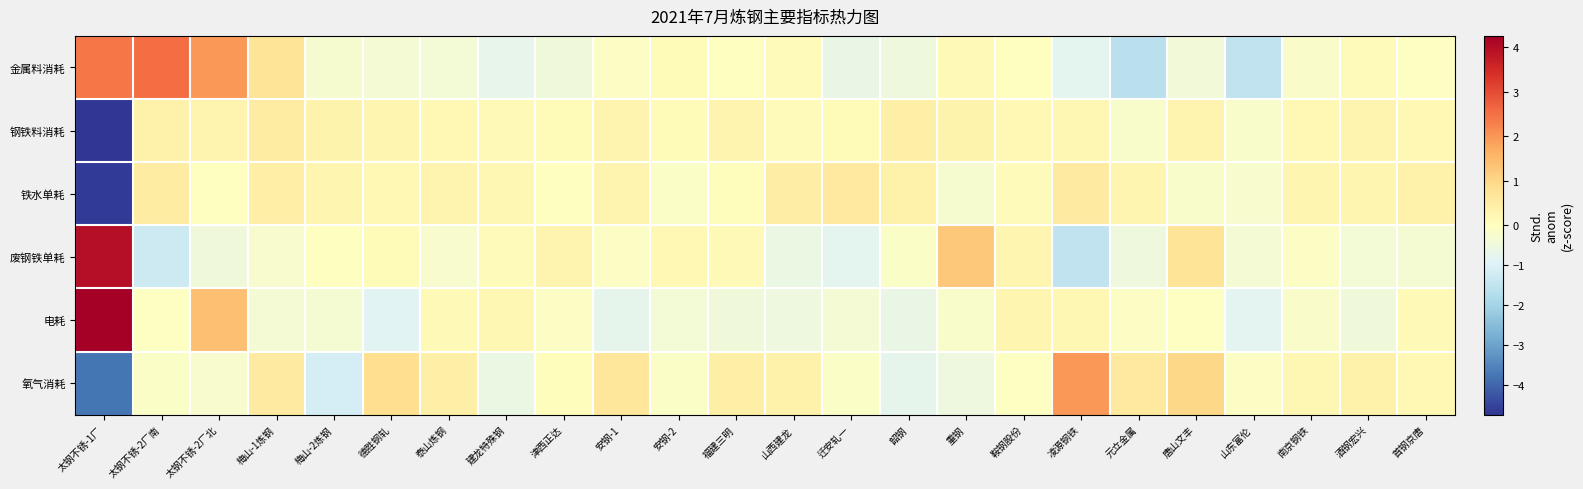

Reading left to right, list all the values displayed in this chart.

金属料消耗: 太钢不锈-1厂=2.4	太钢不锈-2厂南=2.5	太钢不锈-2厂北=2.0	梅山-1炼钢=0.7	梅山-2炼钢=-0.3	德胜钢轧=-0.4	泰山炼钢=-0.4	建龙特殊钢=-0.7	津西正达=-0.5	安钢-1=-0.1	安钢-2=0.1	福建三明=-0.0	山西建龙=0.1	迁安轧一=-0.7	韶钢=-0.5	重钢=0.2	鞍钢股份=0.0	凌源钢铁=-0.8	元立金属=-1.6	唐山文丰=-0.4	山东富伦=-1.5	南京钢铁=-0.2	酒钢宏兴=0.1	首钢京唐=-0.1
钢铁料消耗: 太钢不锈-1厂=-4.7	太钢不锈-2厂南=0.4	太钢不锈-2厂北=0.3	梅山-1炼钢=0.5	梅山-2炼钢=0.3	德胜钢轧=0.3	泰山炼钢=0.2	建龙特殊钢=0.1	津西正达=0.1	安钢-1=0.3	安钢-2=0.1	福建三明=0.3	山西建龙=0.1	迁安轧一=0.1	韶钢=0.4	重钢=0.3	鞍钢股份=0.2	凌源钢铁=0.2	元立金属=-0.2	唐山文丰=0.3	山东富伦=-0.2	南京钢铁=0.2	酒钢宏兴=0.3	首钢京唐=0.2
铁水单耗: 太钢不锈-1厂=-4.7	太钢不锈-2厂南=0.5	太钢不锈-2厂北=0.0	梅山-1炼钢=0.5	梅山-2炼钢=0.3	德胜钢轧=0.2	泰山炼钢=0.3	建龙特殊钢=0.2	津西正达=0.0	安钢-1=0.3	安钢-2=-0.1	福建三明=0.1	山西建龙=0.5	迁安轧一=0.6	韶钢=0.4	重钢=-0.3	鞍钢股份=0.1	凌源钢铁=0.5	元立金属=0.3	唐山文丰=-0.2	山东富伦=-0.2	南京钢铁=0.2	酒钢宏兴=0.3	首钢京唐=0.4
废钢铁单耗: 太钢不锈-1厂=4.0	太钢不锈-2厂南=-1.3	太钢不锈-2厂北=-0.5	梅山-1炼钢=-0.2	梅山-2炼钢=-0.0	德胜钢轧=0.1	泰山炼钢=-0.2	建龙特殊钢=0.1	津西正达=0.3	安钢-1=-0.1	安钢-2=0.2	福建三明=0.1	山西建龙=-0.6	迁安轧一=-0.8	韶钢=-0.1	重钢=1.3	鞍钢股份=0.3	凌源钢铁=-1.5	元立金属=-0.5	唐山文丰=0.7	山东富伦=-0.4	南京钢铁=-0.1	酒钢宏兴=-0.4	首钢京唐=-0.3
电耗: 太钢不锈-1厂=4.3	太钢不锈-2厂南=-0.0	太钢不锈-2厂北=1.4	梅山-1炼钢=-0.3	梅山-2炼钢=-0.3	德胜钢轧=-0.9	泰山炼钢=0.1	建龙特殊钢=0.2	津西正达=-0.1	安钢-1=-0.8	安钢-2=-0.4	福建三明=-0.5	山西建龙=-0.5	迁安轧一=-0.3	韶钢=-0.7	重钢=-0.2	鞍钢股份=0.2	凌源钢铁=0.2	元立金属=-0.1	唐山文丰=-0.1	山东富伦=-0.8	南京钢铁=-0.2	酒钢宏兴=-0.5	首钢京唐=0.2
氧气消耗: 太钢不锈-1厂=-3.7	太钢不锈-2厂南=-0.1	太钢不锈-2厂北=-0.2	梅山-1炼钢=0.6	梅山-2炼钢=-1.1	德胜钢轧=0.9	泰山炼钢=0.4	建龙特殊钢=-0.6	津西正达=0.0	安钢-1=0.7	安钢-2=-0.1	福建三明=0.4	山西建龙=0.3	迁安轧一=-0.1	韶钢=-0.7	重钢=-0.5	鞍钢股份=-0.1	凌源钢铁=2.0	元立金属=0.6	唐山文丰=1.0	山东富伦=-0.1	南京钢铁=0.2	酒钢宏兴=0.4	首钢京唐=0.2